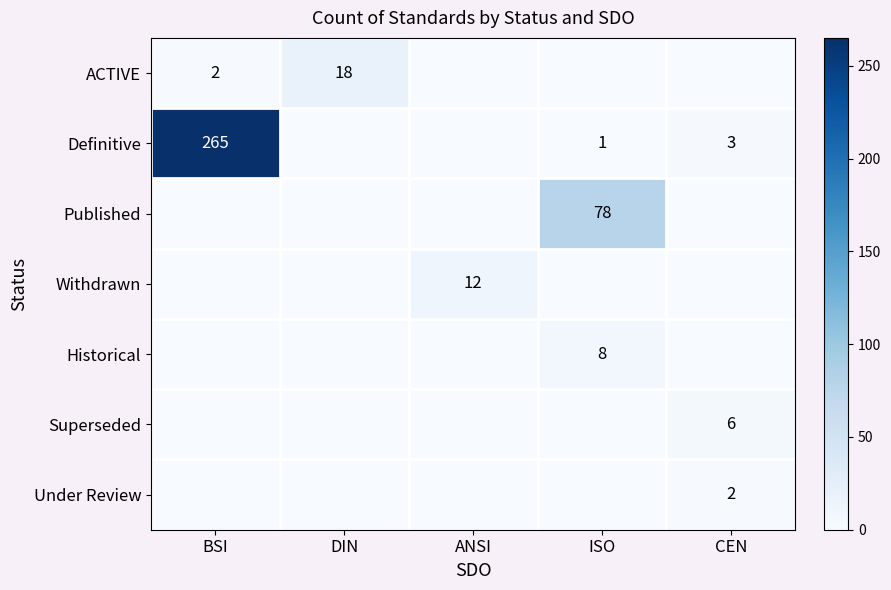

What is the total value across all series at BSI?

267